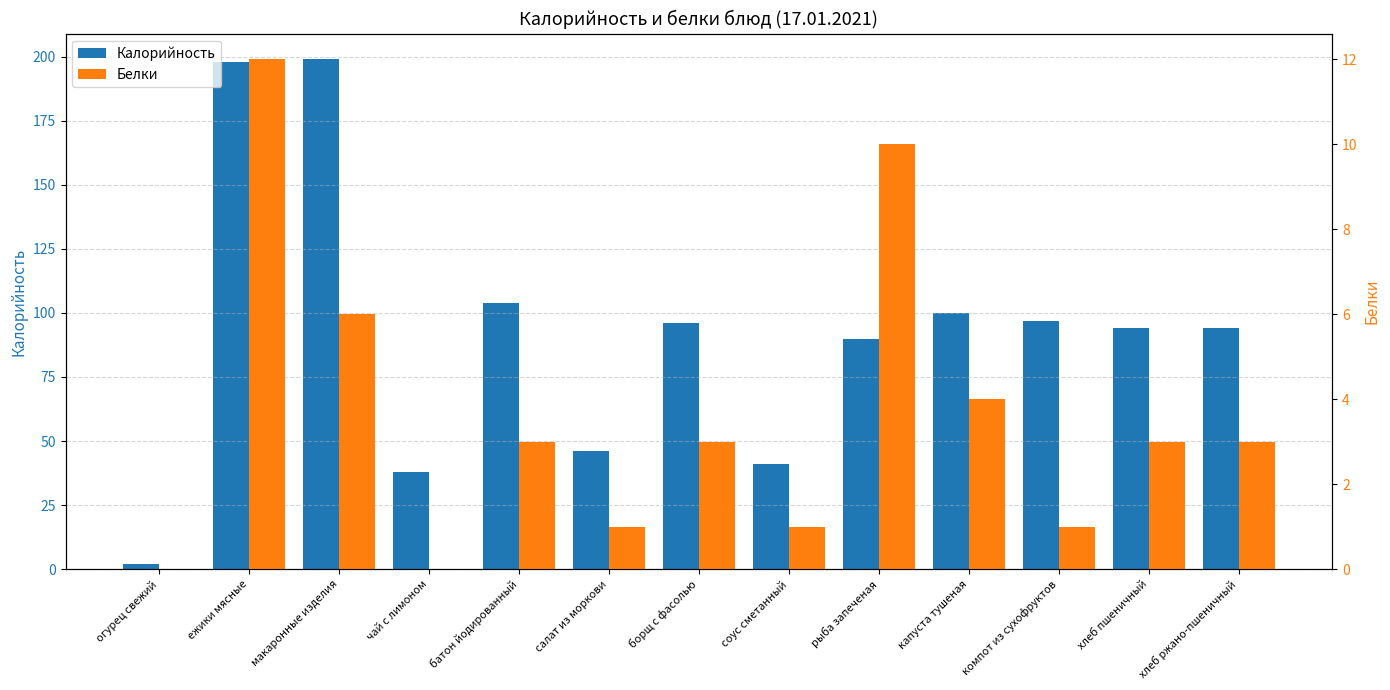

List the labels in order of Калорийность value, largest first.

макаронные изделия, ежики мясные, батон йодированный, капуста тушеная, компот из сухофруктов, борщ с фасолью, хлеб пшеничный, хлеб ржано-пшеничный, рыба запеченая, салат из моркови, соус сметанный, чай с лимоном, огурец свежий